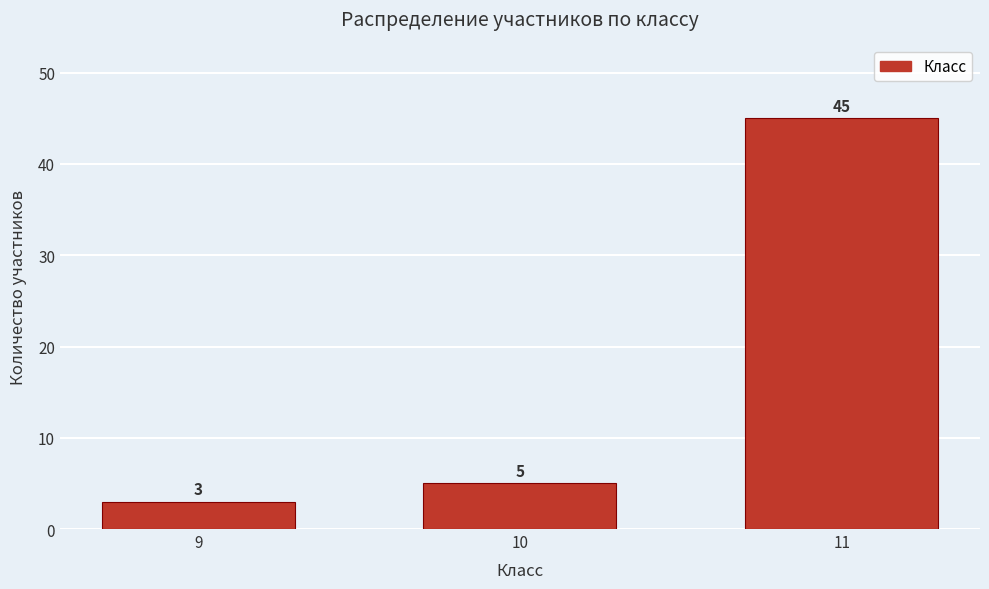

Reading left to right, transcribe all the data shown in this chart.

3	5	45